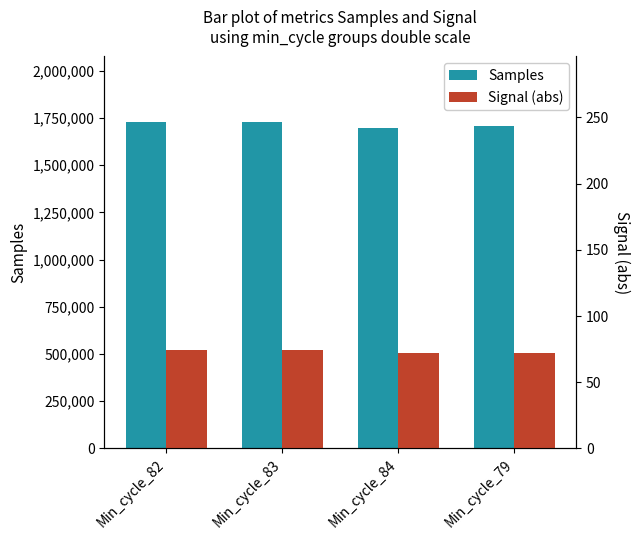

At Min_cycle_84, list the series in order from largest to smallest.

Samples, Signal (abs)